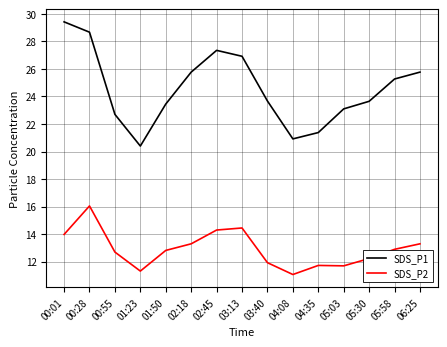

What is the difference between the maximum and minimum values in the SDS_P2 series?

5.0